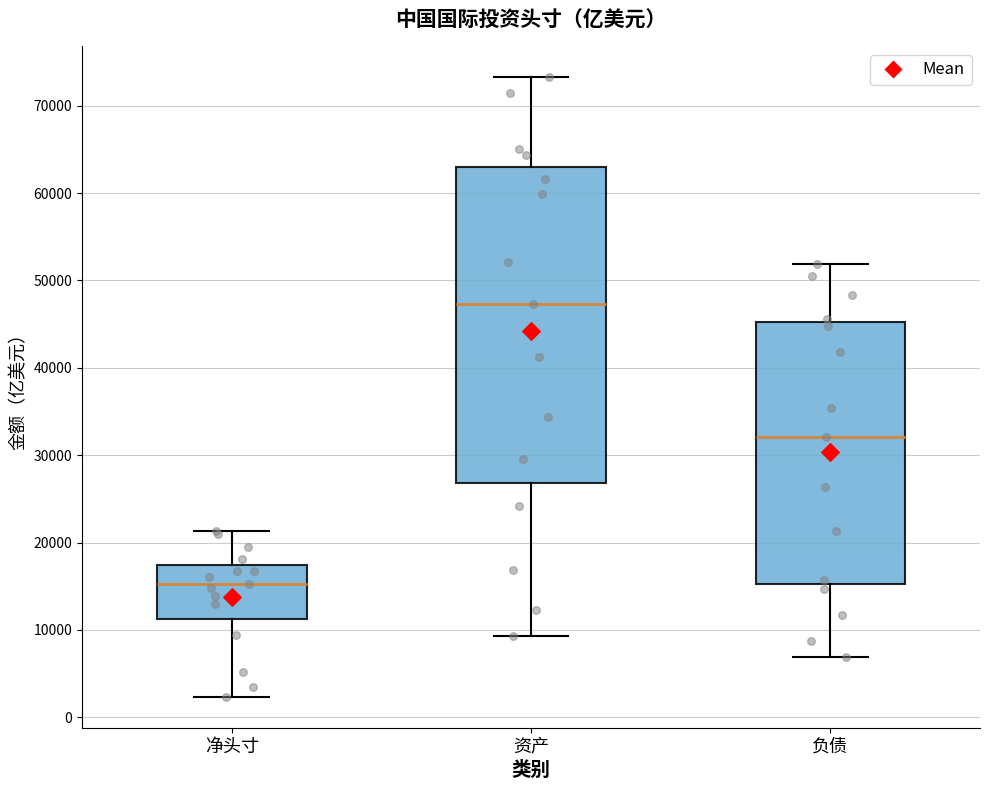

Comparing the boxes themselves (not the whiskers), which one is the tallest?

资产